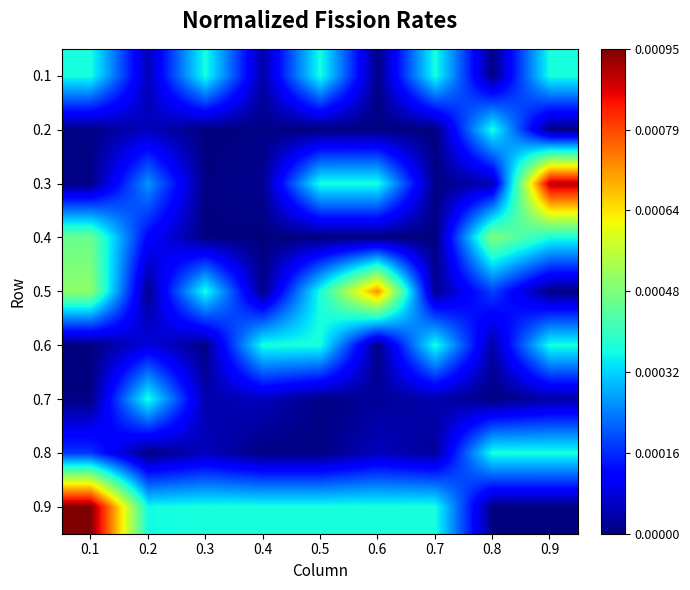

Which series has the largest total across all categories?

0.9